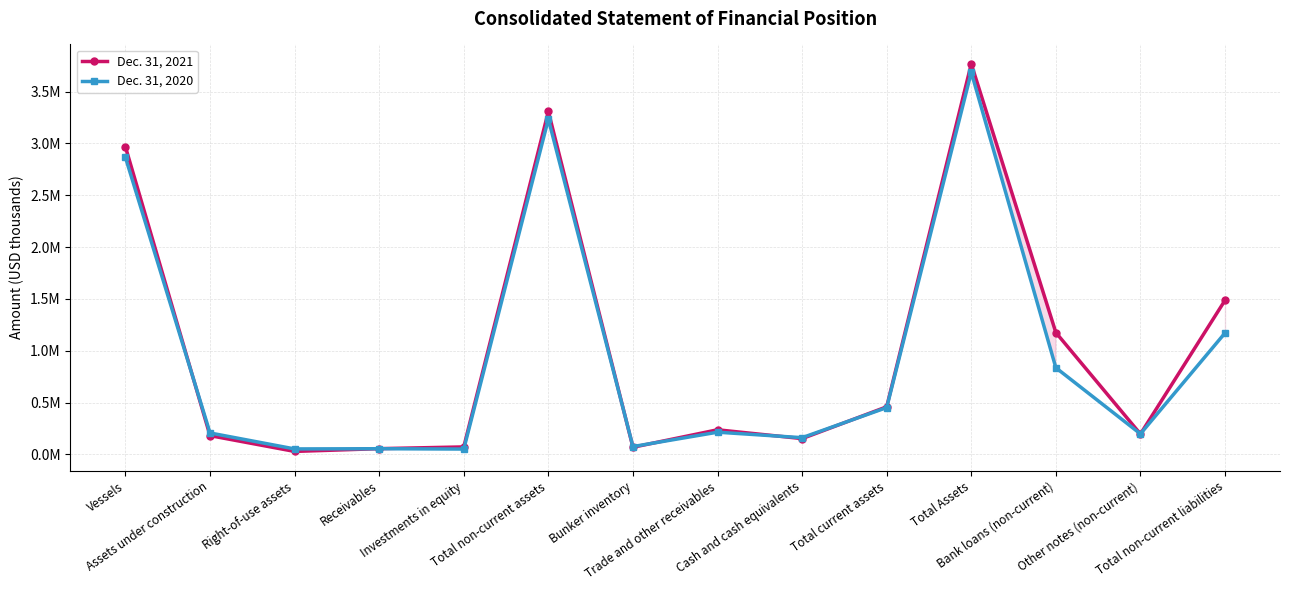

How many lines are shown in the chart?

2